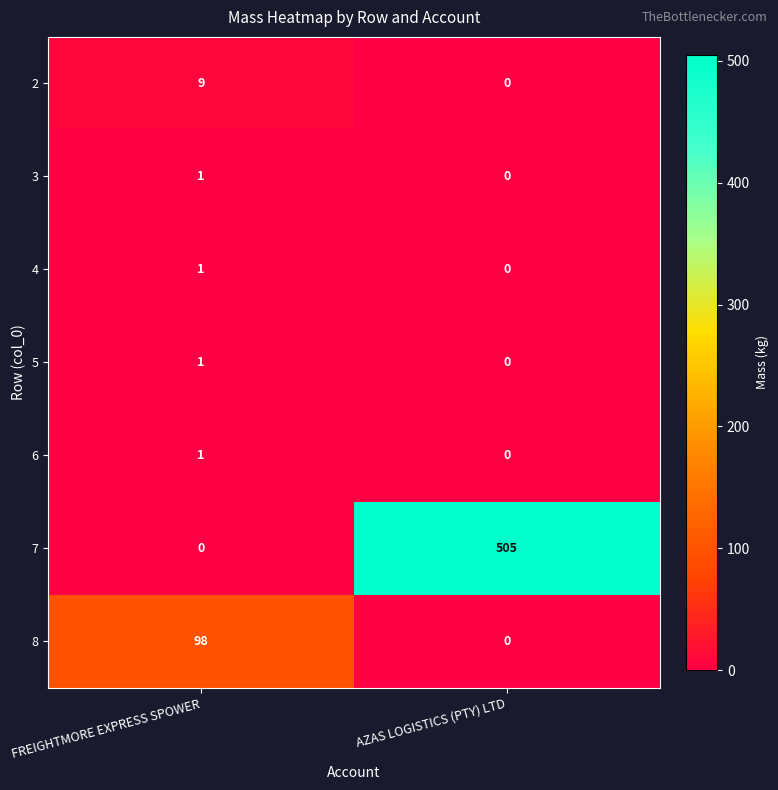

How many series are shown in this chart?

7